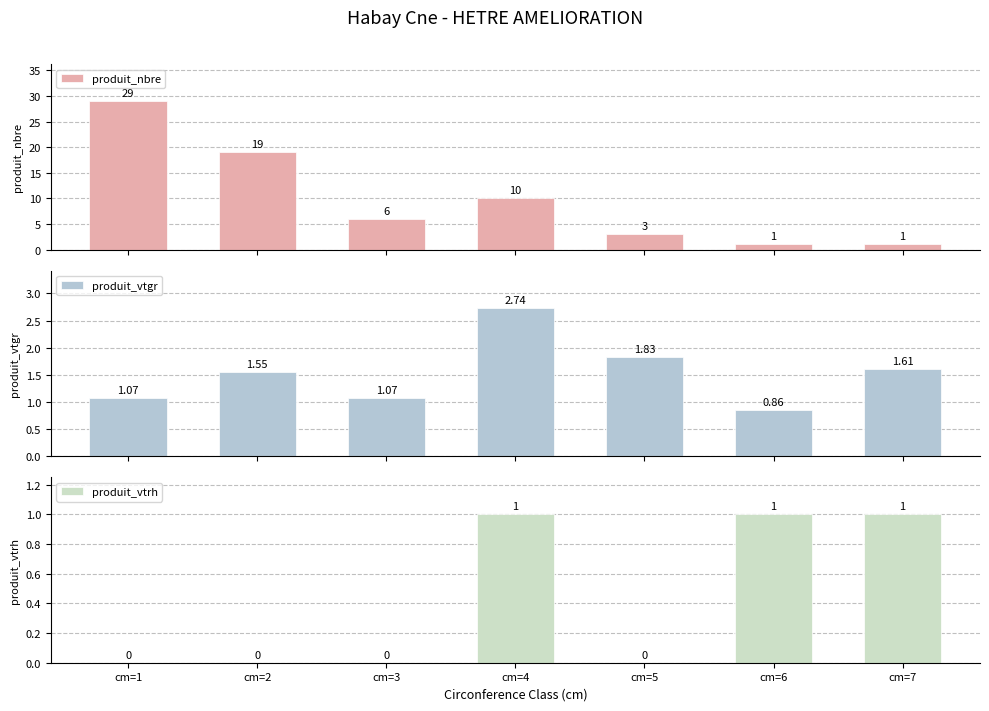

What are all the series names shown in the legend?

produit_nbre, produit_vtgr, produit_vtrh